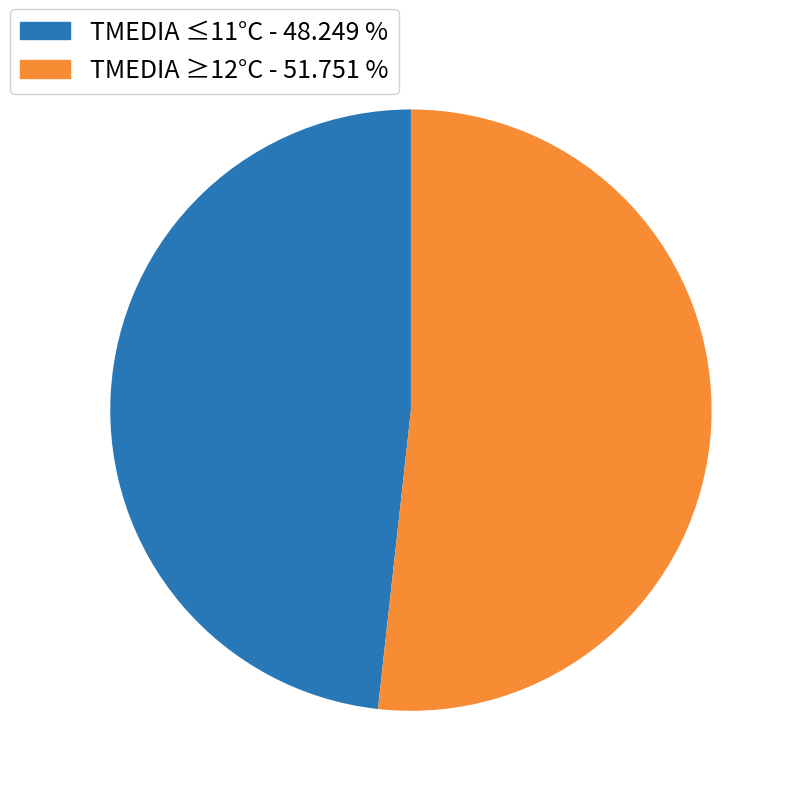

What is the majority slice?

TMEDIA ≥12°C - 51.751 %